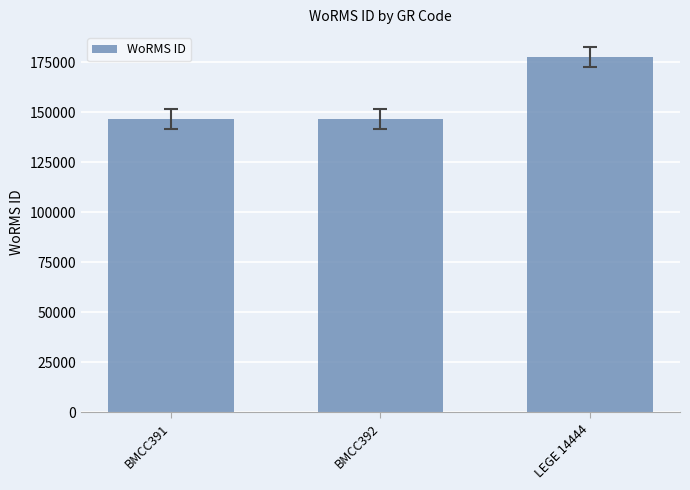

What is the average value?

156906